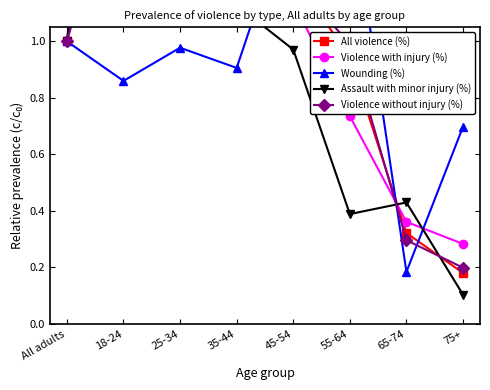

Between 45-54 and 35-44, which is larger?

45-54